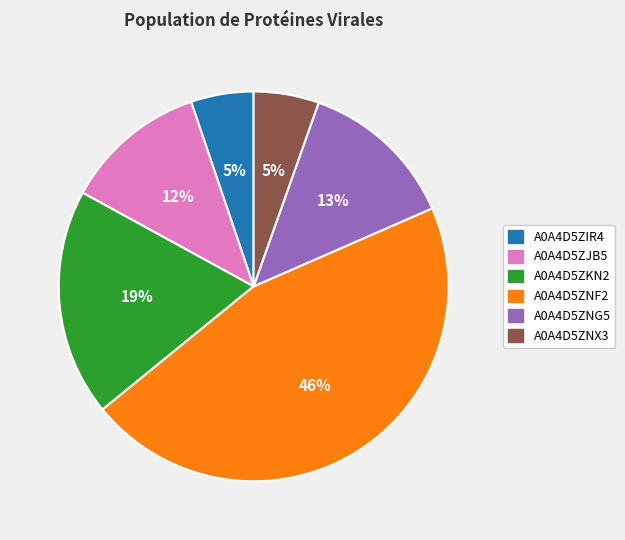

Is it true that A0A4D5ZJB5 is 12% of the pie?

True